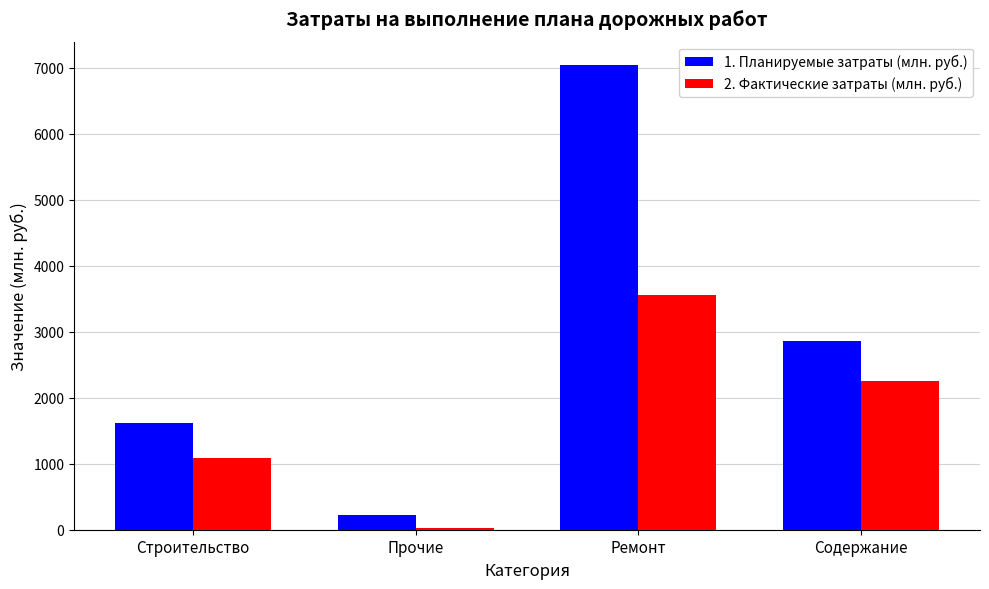

What is the average value of the 1. Планируемые затраты (млн. руб.) series?

2937.5